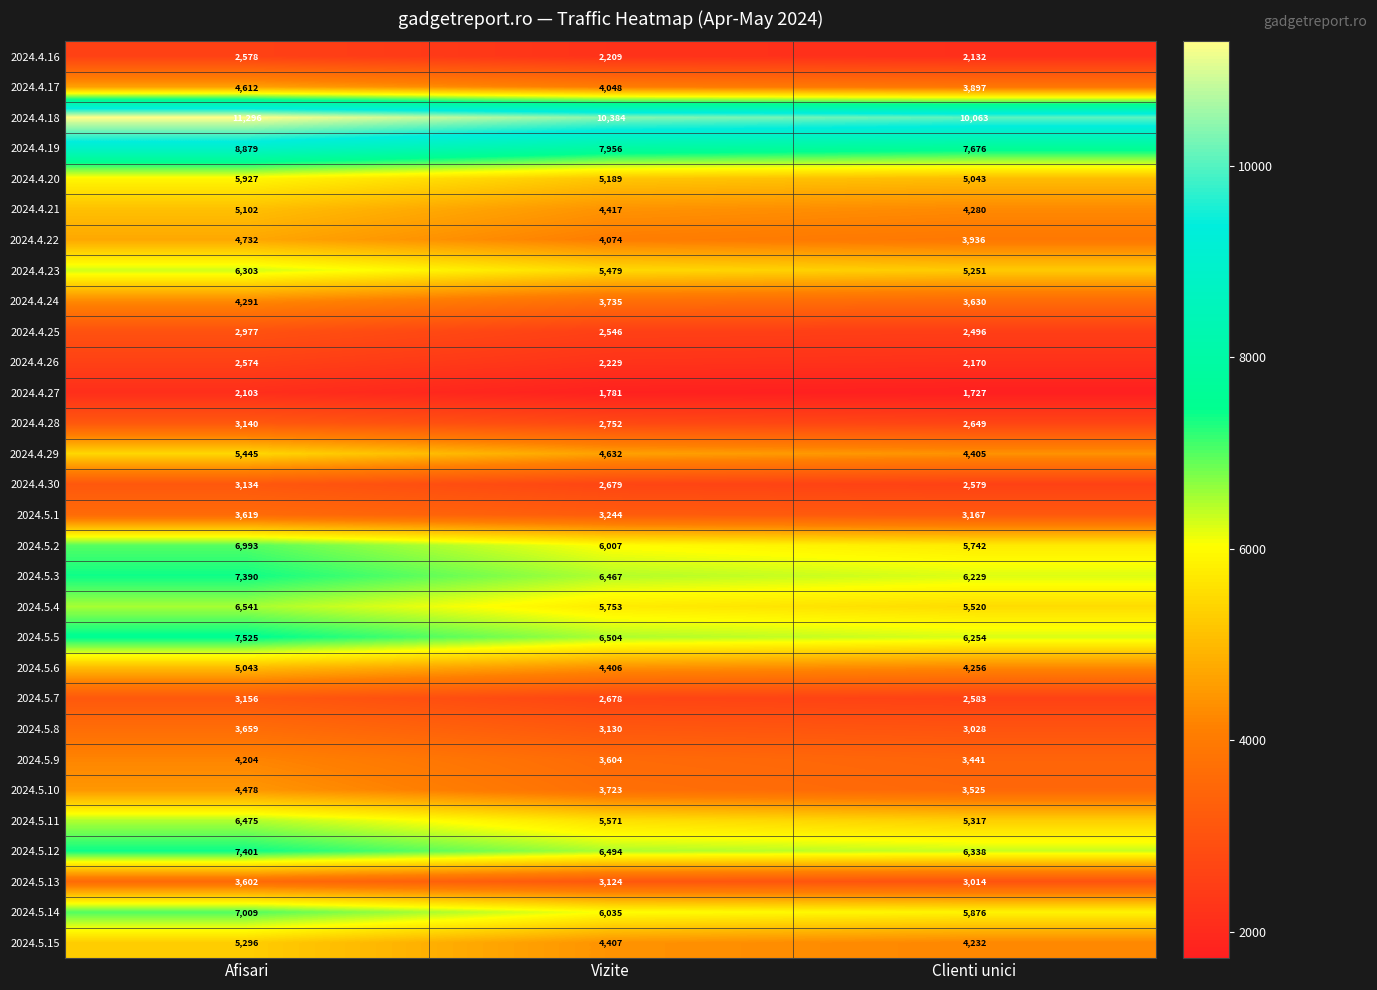

What is the approximate value of 2024.4.19 at Afisari, to the nearest 50?

8900